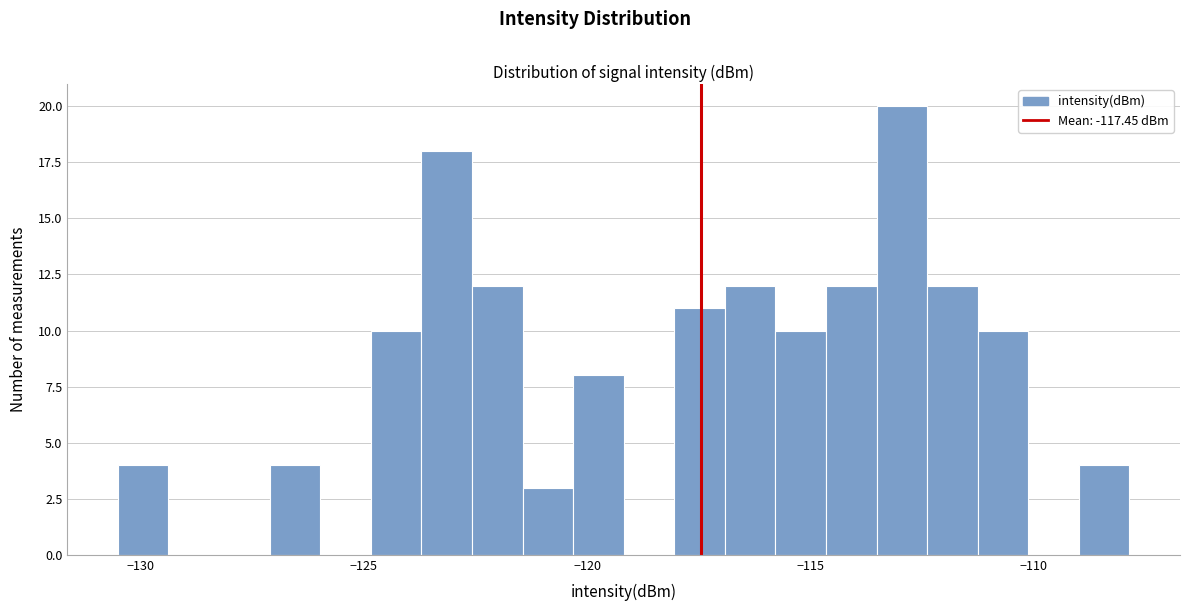

Around what value on the x-axis is the tallest bar? Give the approximate position of its centre, as read against the axis.

-113.0